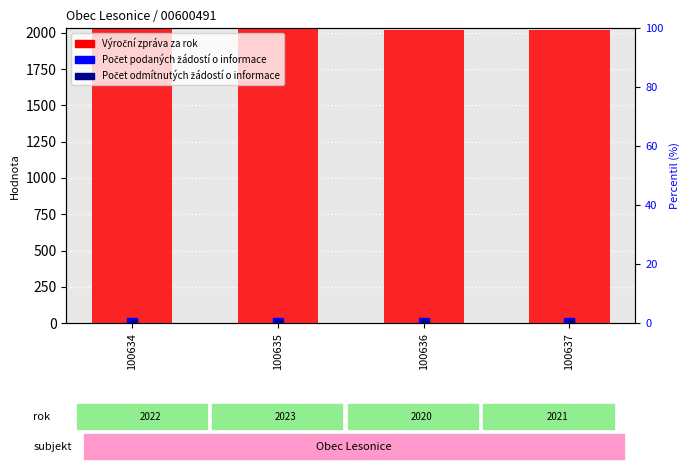

What is the difference between the values at 100635 and 100637?

2